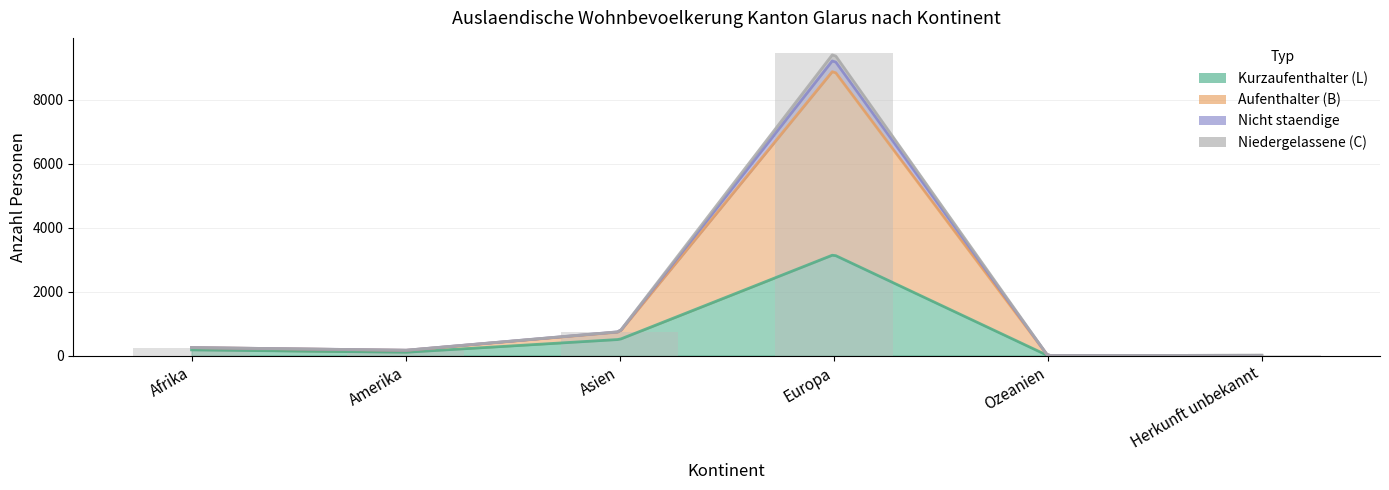

Reading left to right, extract all data points from this chart.

Kurzaufenthalter (L): 178	103	505	3157	1	8
Aufenthalter (B): 71	60	233	5779	0	0
Nicht staendige: 1	3	9	339	0	0
Niedergelassene (C): 0	0	1	191	0	0